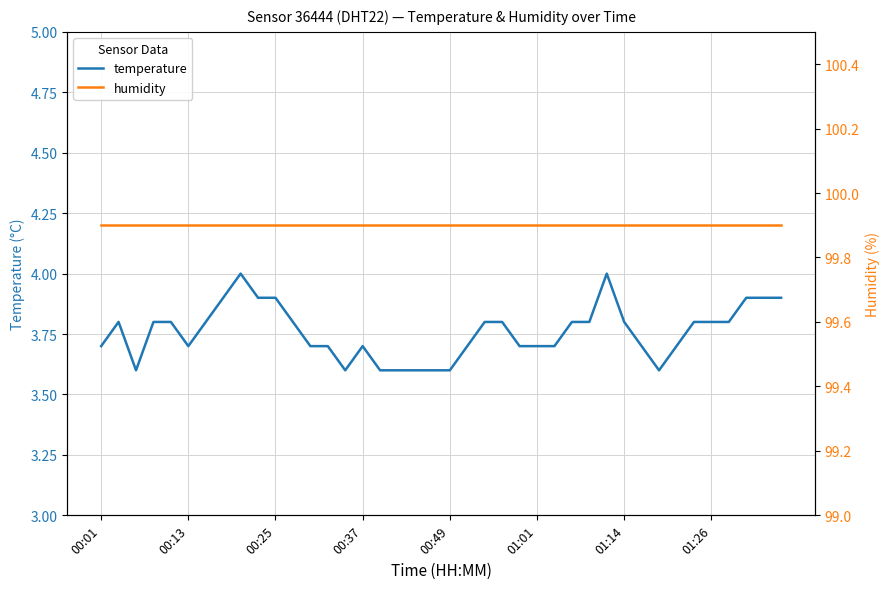

True or false: temperature has more than 0 points higher than both neighbors.

True